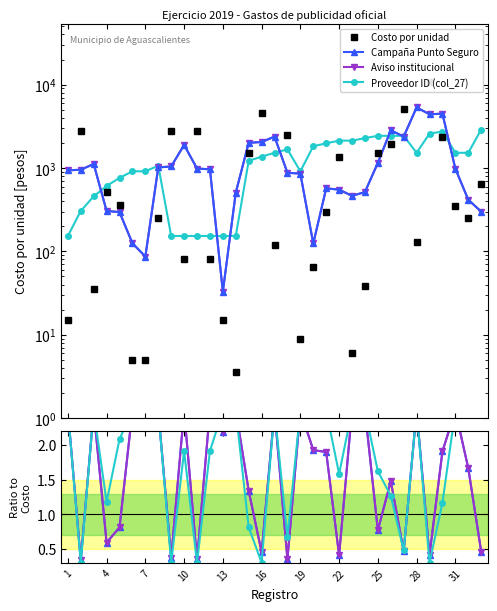

What is the label of the 13th point from the right?

20